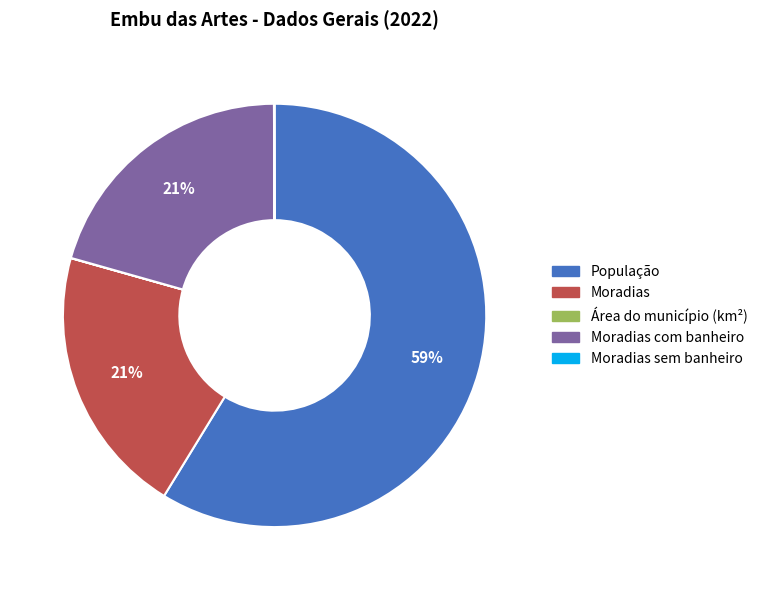

Is there any slice that represents more than half of the pie?

Yes